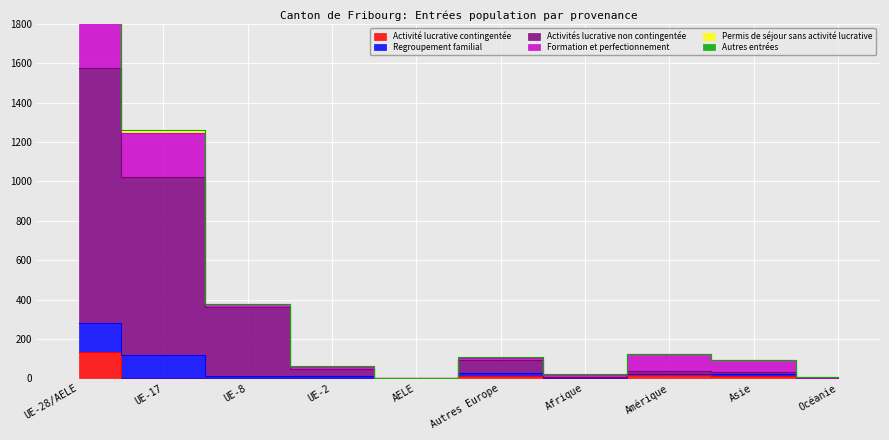

Read the Formation et perfectionnement value at UE-17, to the nearest 5.

220